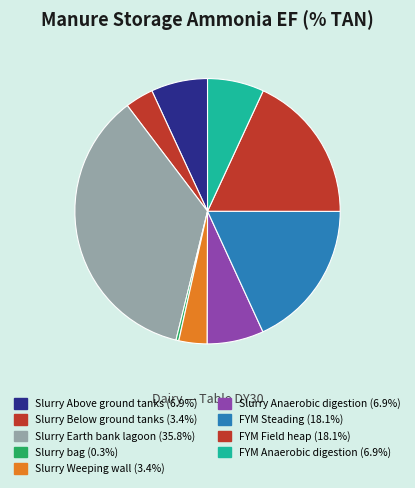

How many segments does this pie chart have?

9